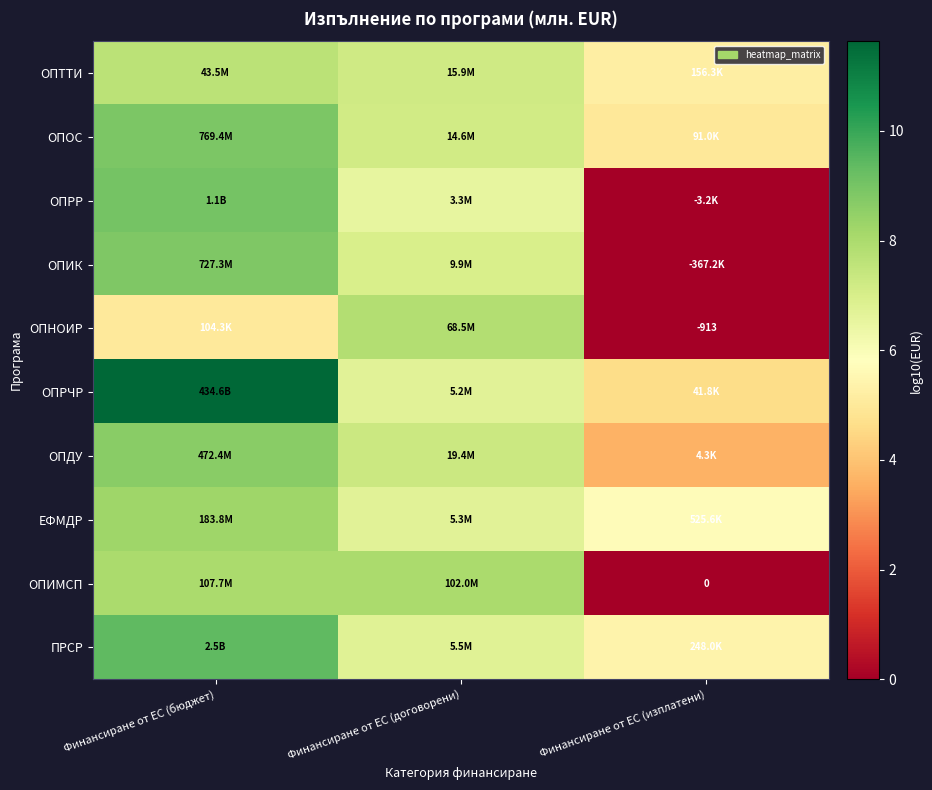

The ОПДУ series shows 8.7 at Финансиране от ЕС (бюджет). True or false?

True